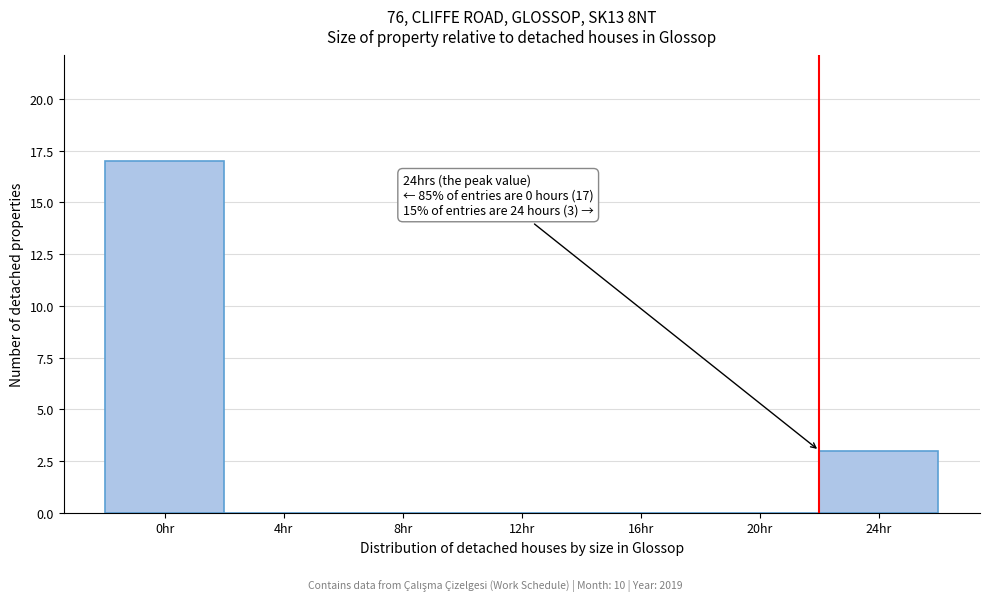

What is the sum of all values?

20